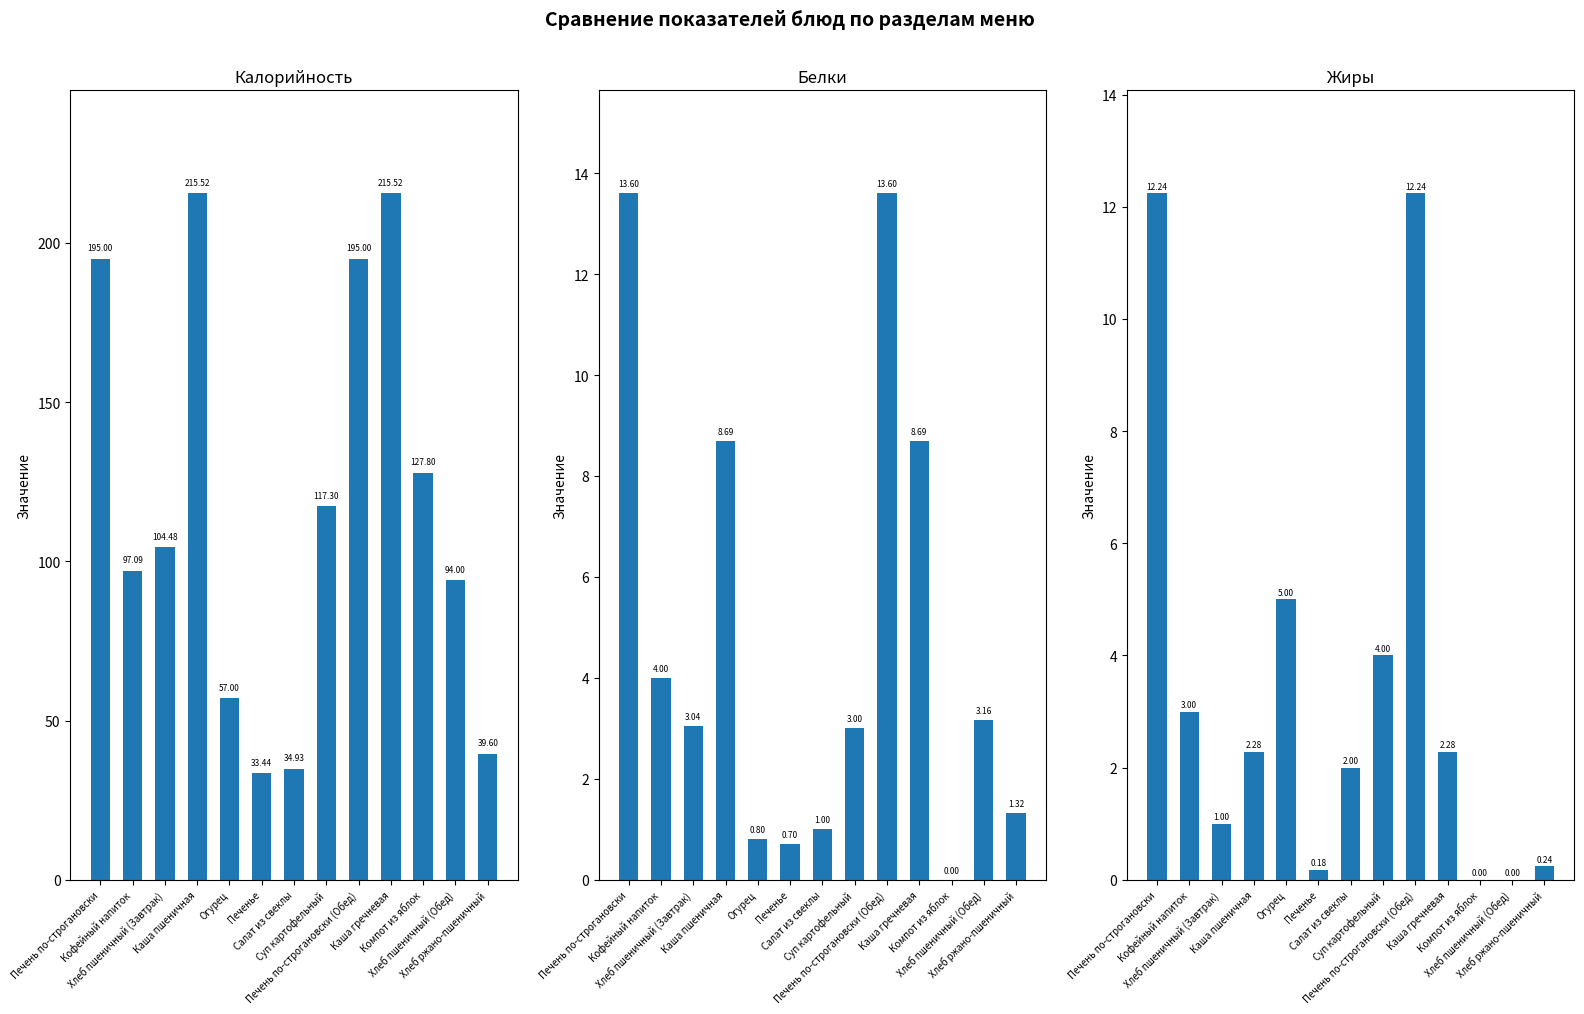

Reading left to right, what are all the values shown in this chart?

Калорийность: 195.0	97.1	104.5	215.5	57.0	33.4	34.9	117.3	195.0	215.5	127.8	94.0	39.6
Белки: 13.6	4.0	3.0	8.7	0.8	0.7	1.0	3.0	13.6	8.7	0.0	3.2	1.3
Жиры: 12.2	3.0	1.0	2.3	5.0	0.2	2.0	4.0	12.2	2.3	0.0	0.0	0.2